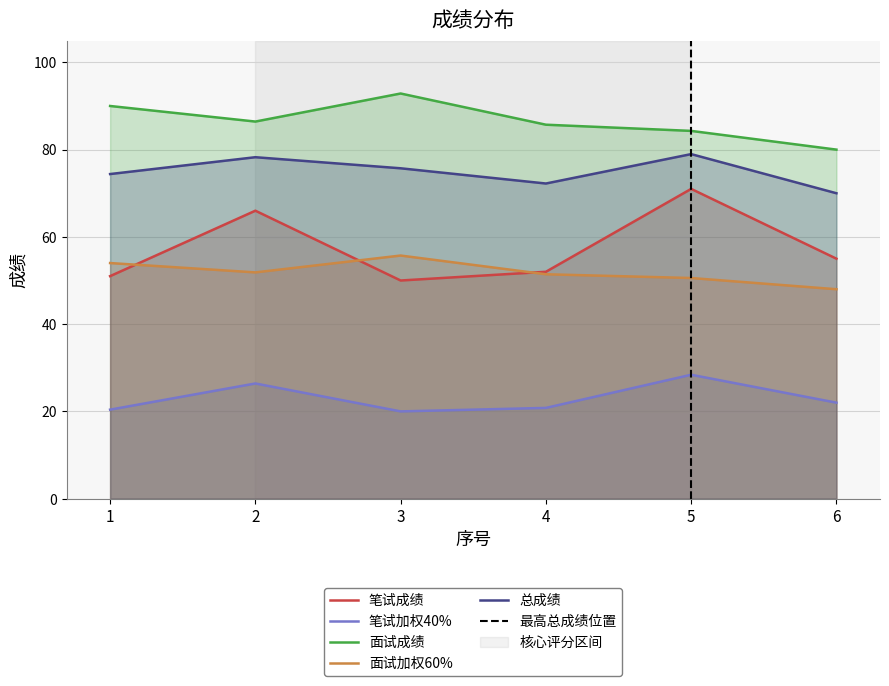

Reading left to right, extract all data points from this chart.

笔试成绩: 51.0	66.0	50.0	52.0	71.0	55.0
笔试加权40%: 20.4	26.4	20.0	20.8	28.4	22.0
面试成绩: 90.0	86.4	92.9	85.7	84.3	80.0
面试加权60%: 54.0	51.9	55.7	51.4	50.6	48.0
总成绩: 74.4	78.3	75.7	72.2	79.0	70.0